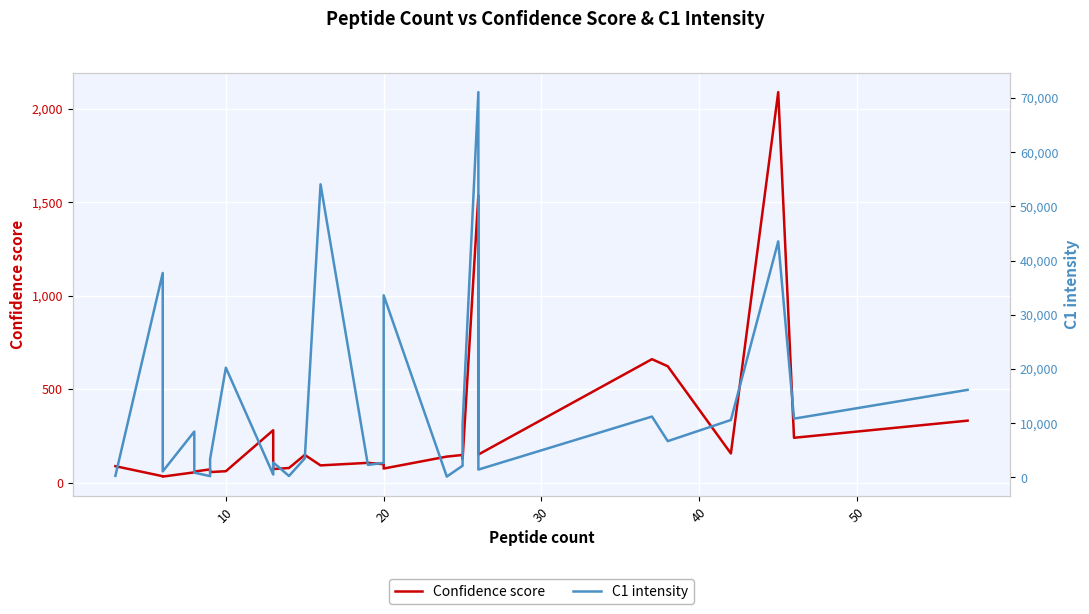

Which series has the largest range (max minus min)?

C1 intensity